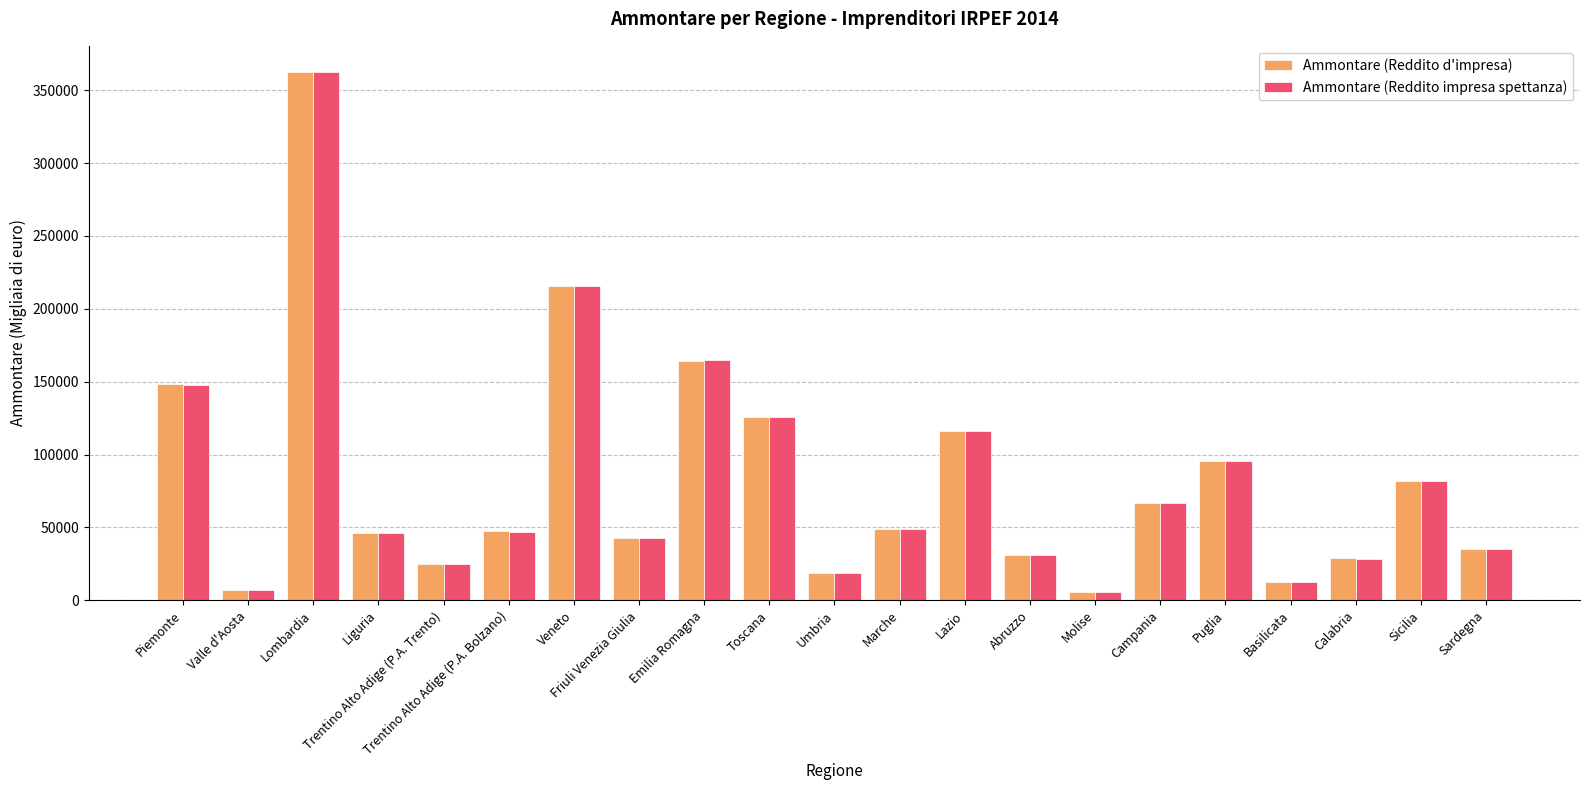

Read the Ammontare (Reddito d'impresa) value at Calabria.

28653